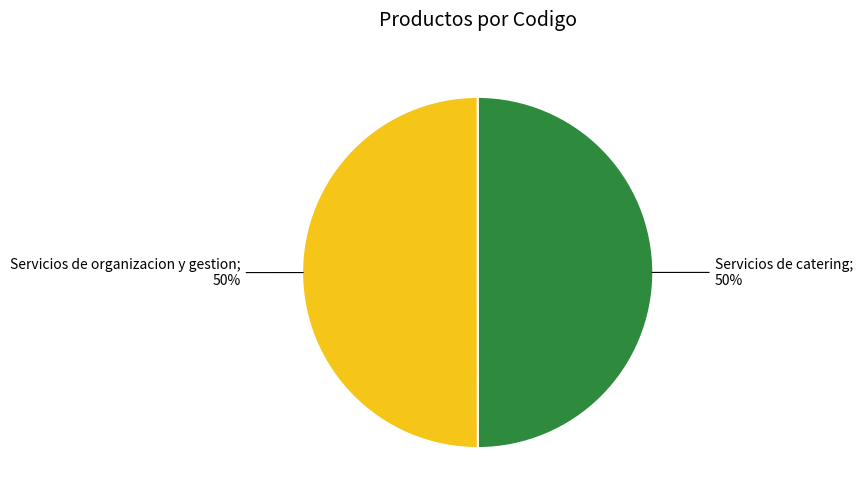

To the nearest percent, what is the average slice percentage?

50%